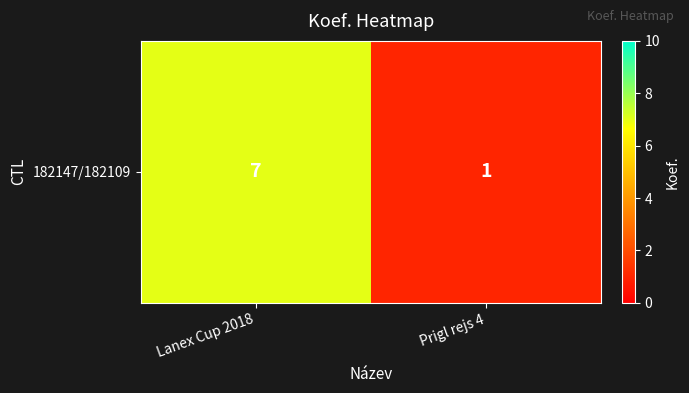

How many series are shown in this chart?

1